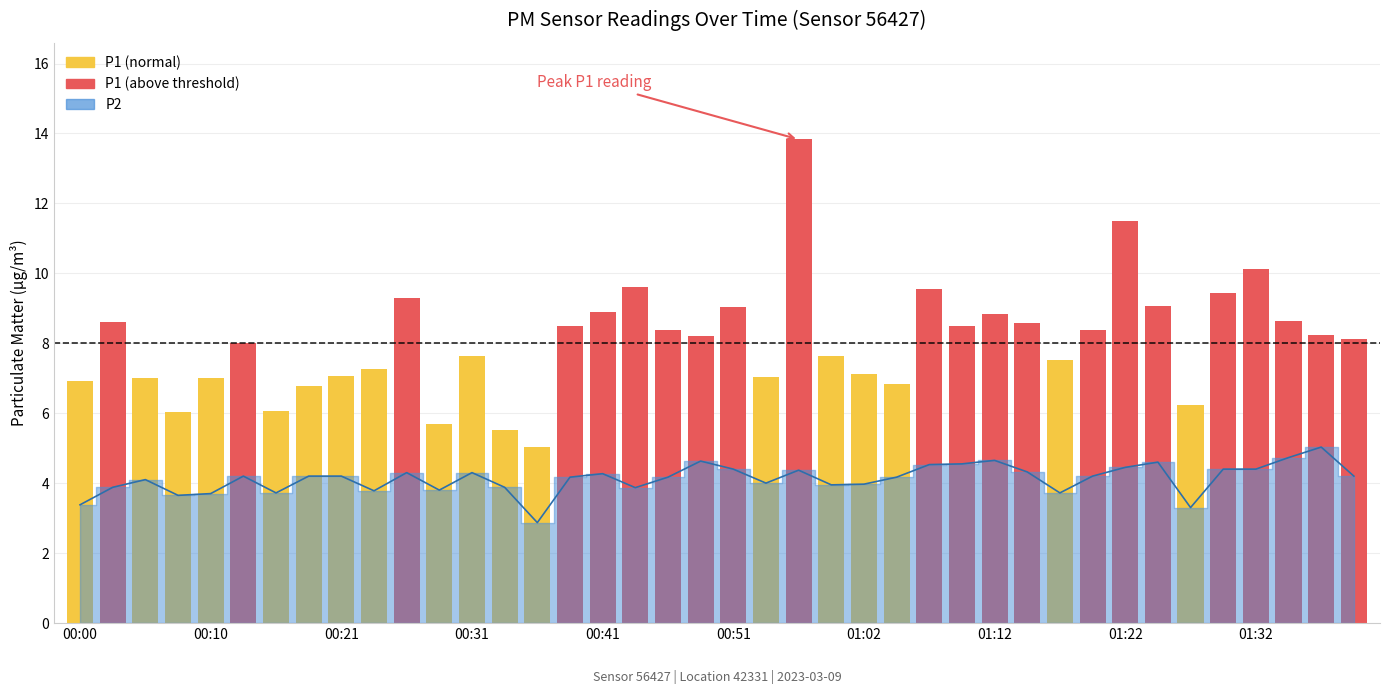

What is the difference between the maximum and minimum values?

8.8